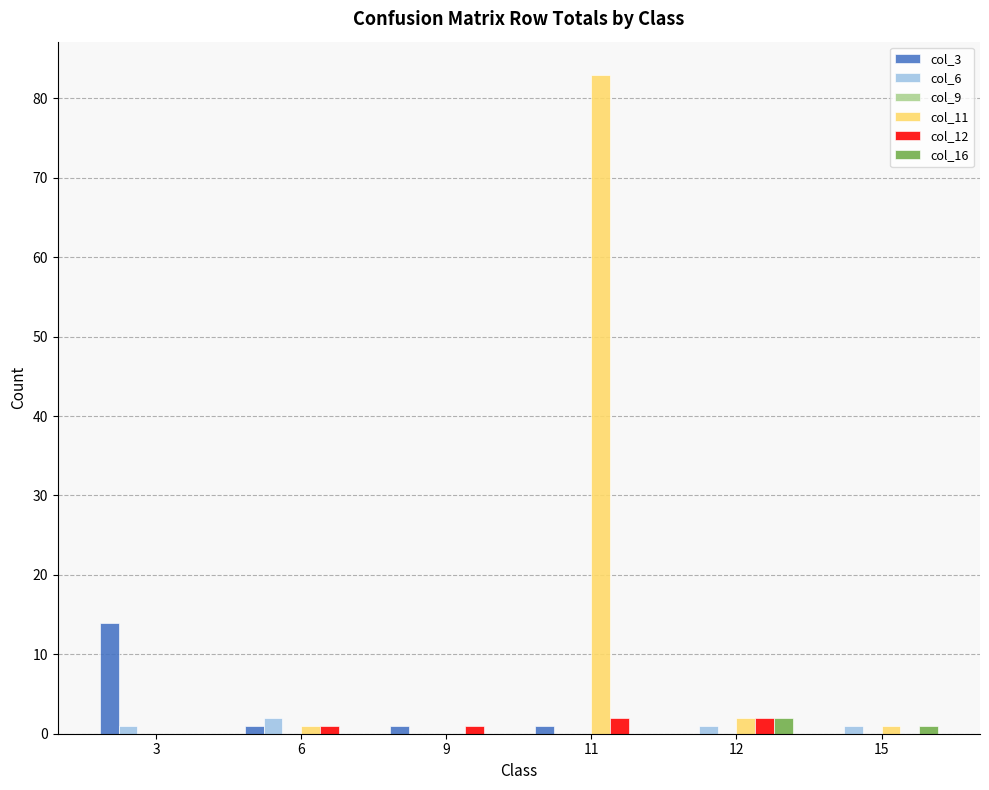

Is it true that col_12 equals 2 at 12?

True